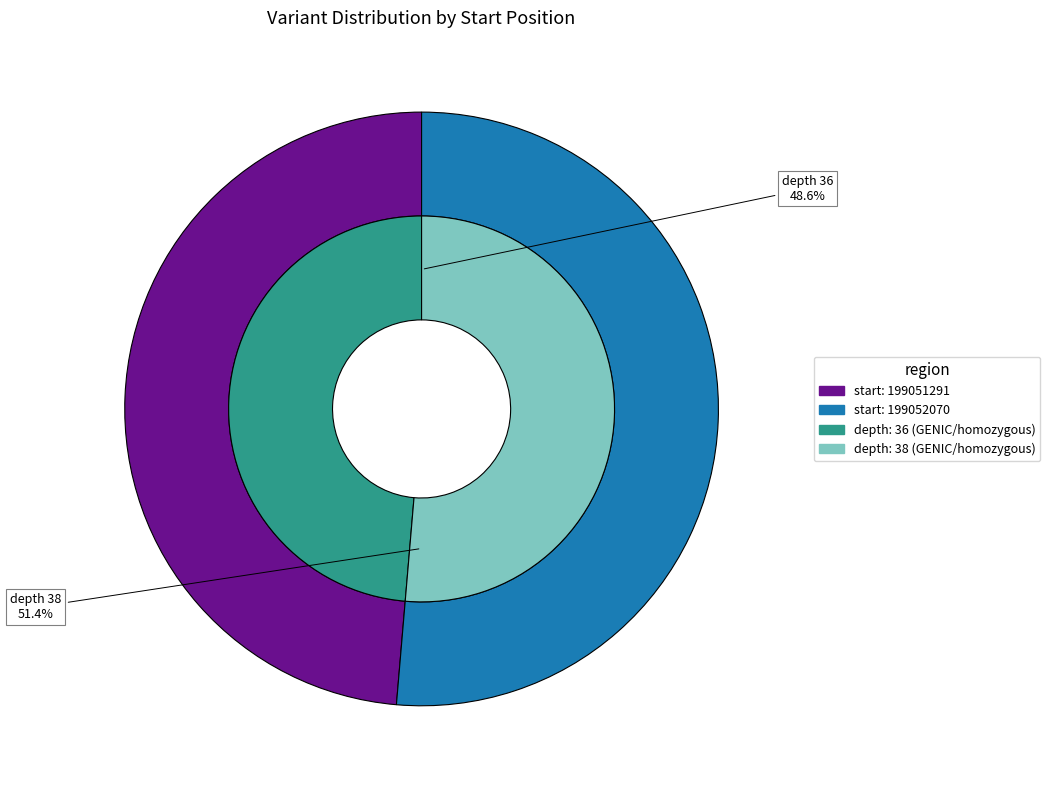

To the nearest percent, what is the difference between the 199051291 and 199052070 slice percentages?

3%